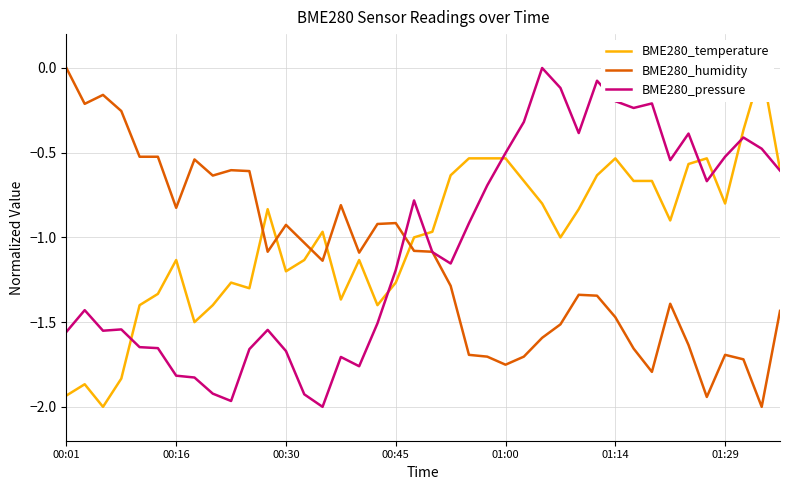

At which category is the sum across all series the highest?

29